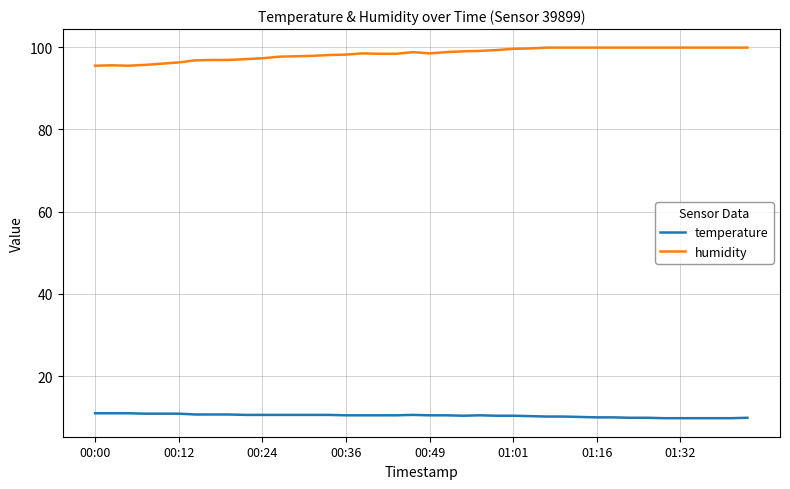

What is the lowest value of the temperature series?

9.8